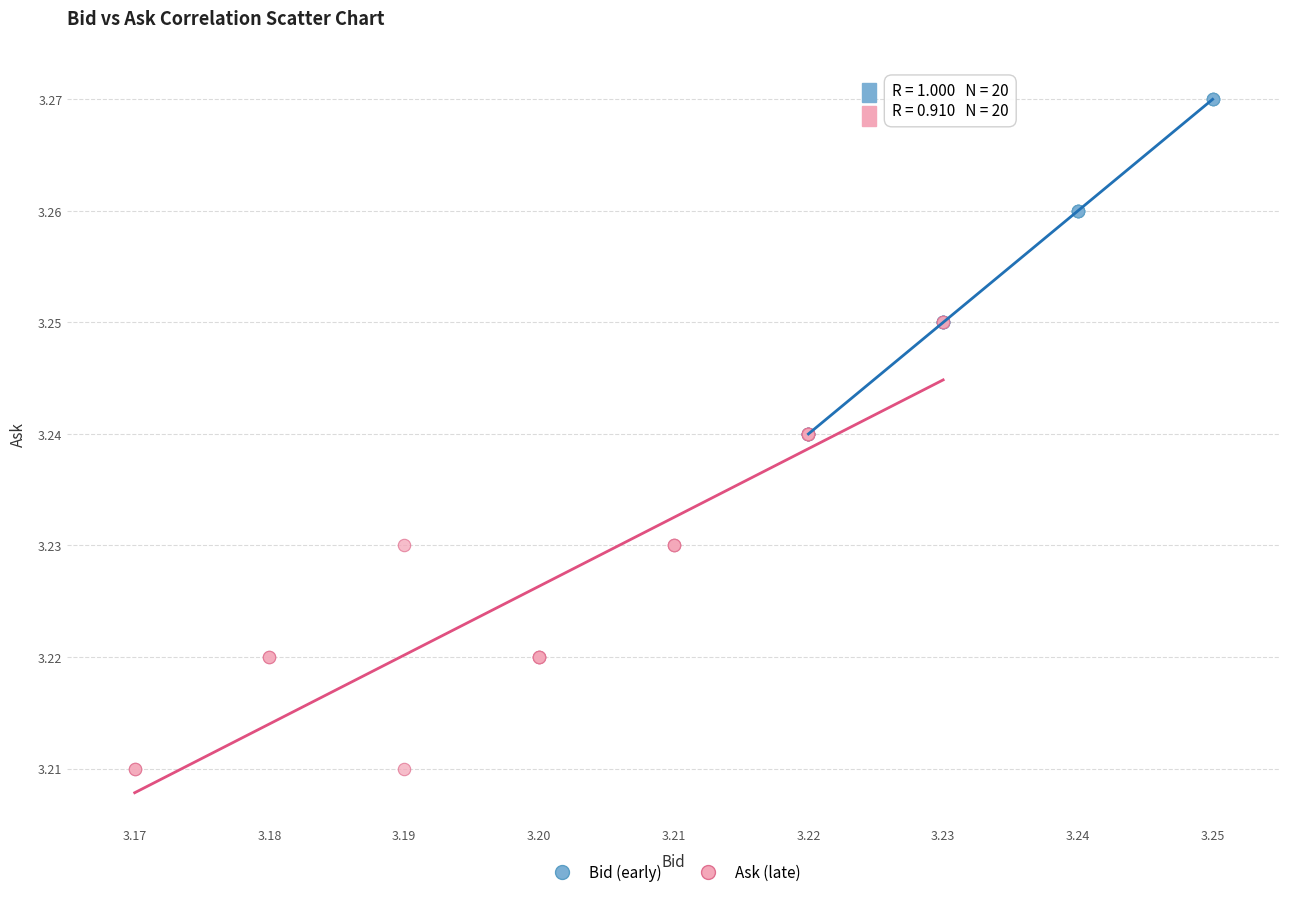

Which series has the largest Y range (max minus min)?

Ask (late)